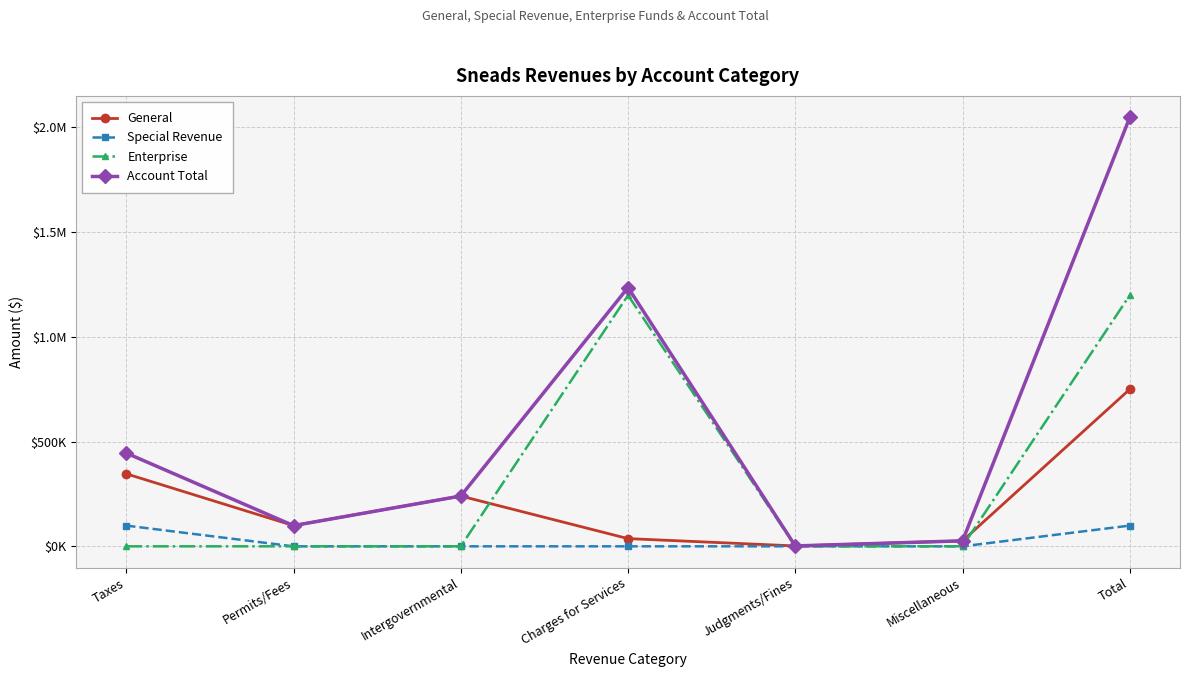

What are all the series names shown in the legend?

General, Special Revenue, Enterprise, Account Total